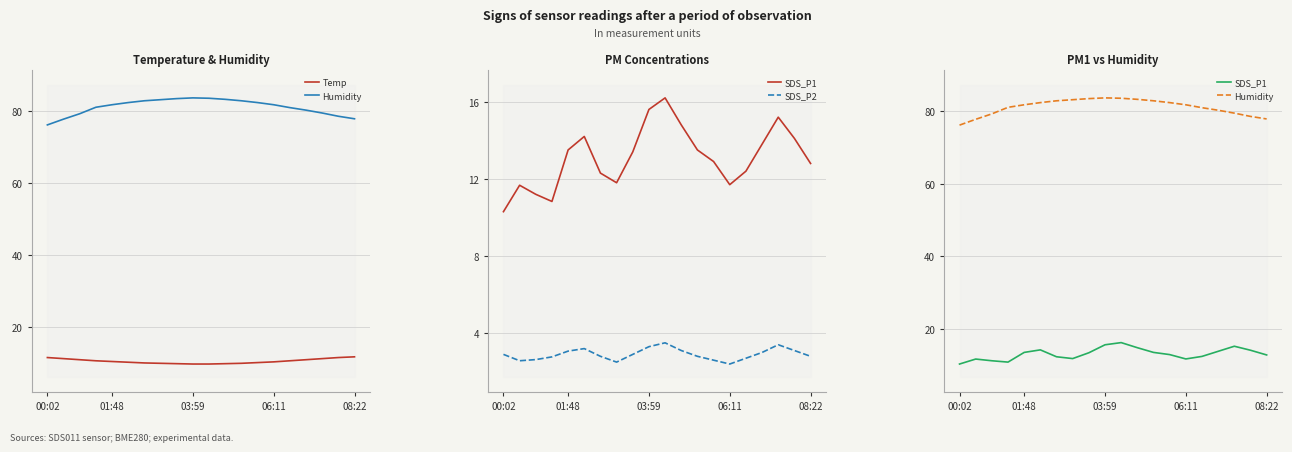

Count the number of data series in this chart.

4